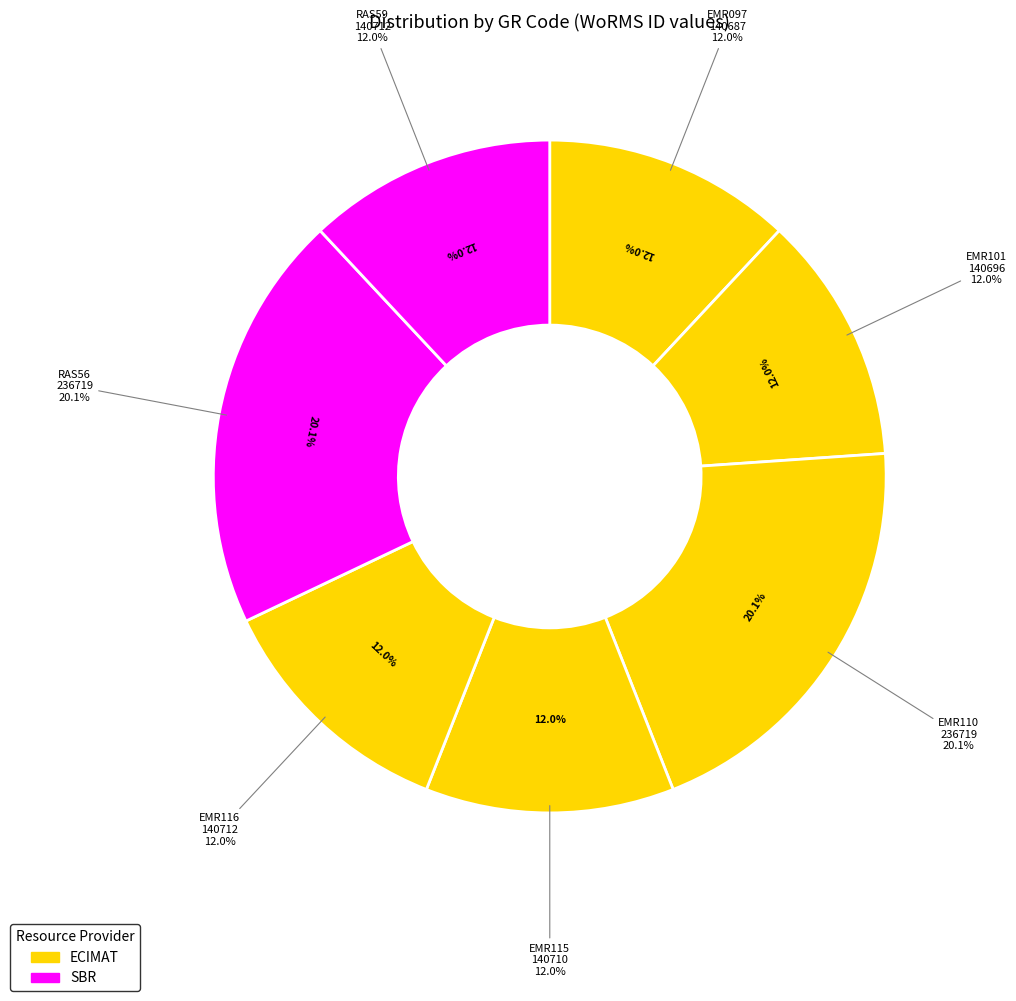

What is the largest slice in the pie chart?

EMR110